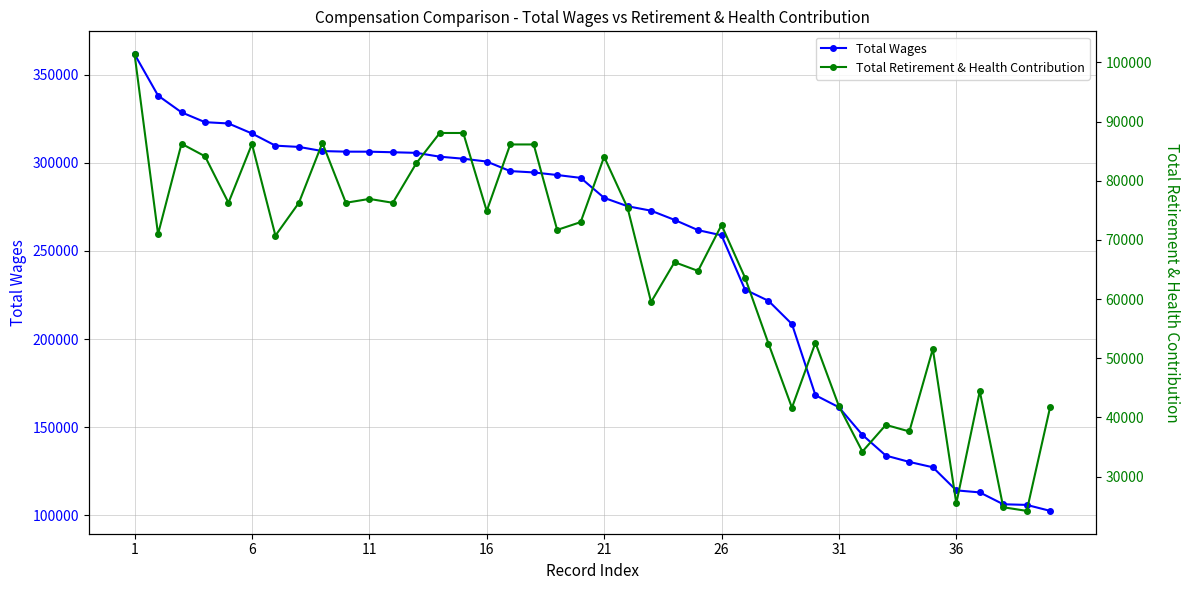

Reading left to right, list all the values displayed in this chart.

Total Wages: 361672.0	338174.4	328660.6	323073.3	322345.1	316655.4	309751.0	309025.8	306677.3	306340.9	306324.0	306003.0	305662.9	303481.6	302333.9	300725.3	295307.1	294548.7	293083.7	291462.0	280125.3	275357.5	272827.8	267612.7	261795.7	258855.7	228037.2	221673.0	208472.3	168102.4	161259.6	145577.6	133825.5	130232.3	127202.1	114092.9	112935.4	106210.2	105840.6	102448.6
Total Retirement & Health Contribution: 101379.1	70971.4	86243.5	84122.0	76263.7	86190.2	70715.4	76263.7	86386.9	76263.7	76917.6	76263.7	82940.7	88059.7	88059.7	74879.5	86121.5	86121.5	71677.9	72999.0	84033.4	75388.3	59500.7	66228.4	64754.5	72502.2	63628.1	52471.7	41641.5	52610.8	41898.0	34219.4	38732.5	37619.2	51563.3	25470.6	44433.6	24811.8	24197.5	41795.4